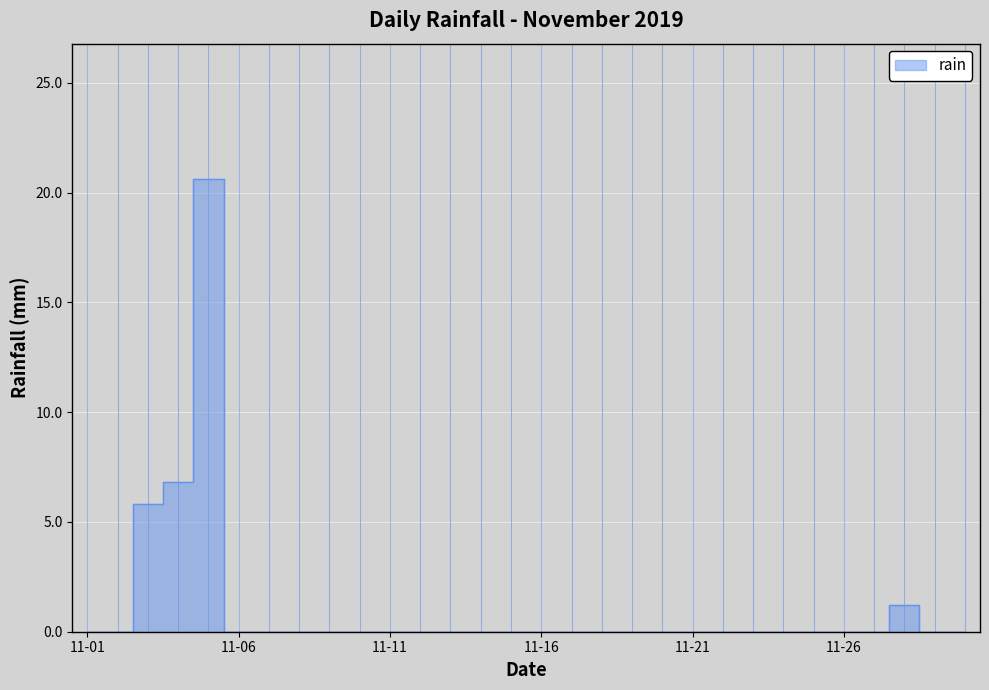

At which category does the chart reach its minimum across all series?

11-01